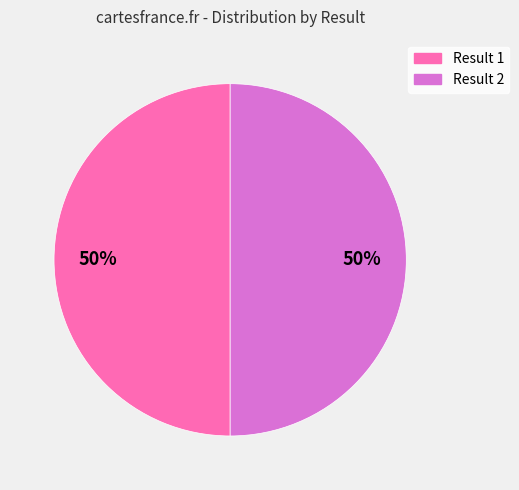

To the nearest percent, what is the average slice percentage?

50%